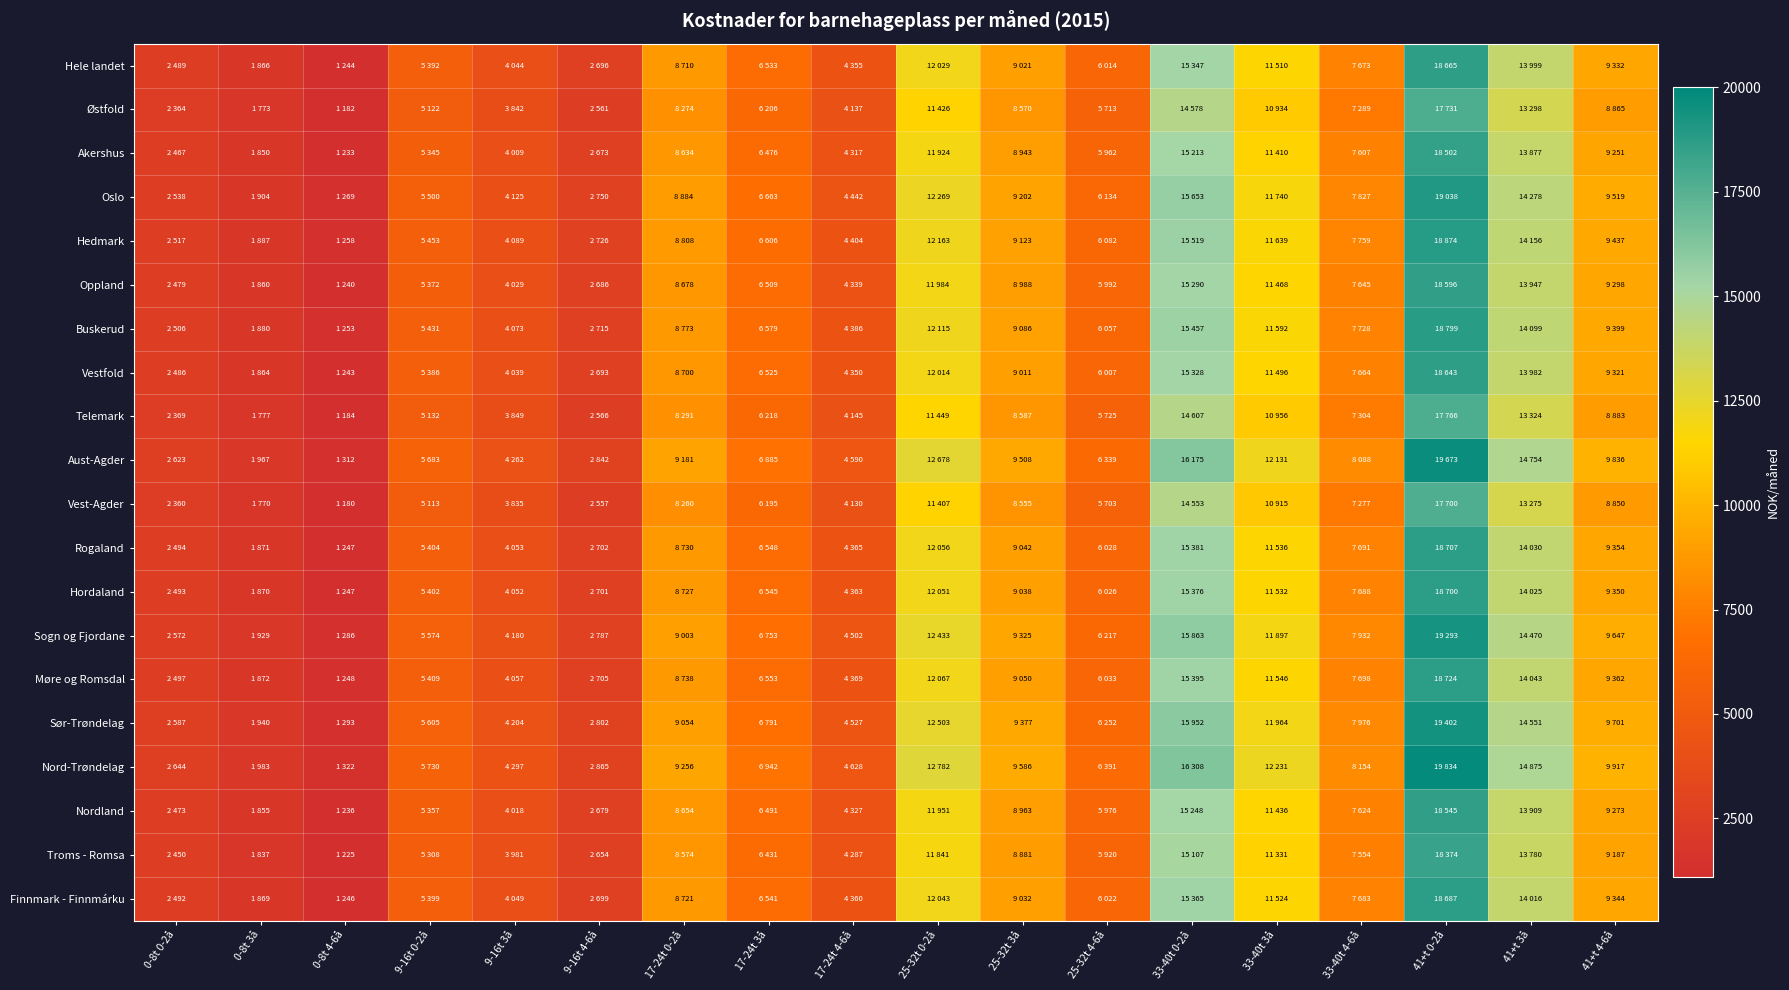

Which has a higher value, 33-40t 0-2å or 0-8t 4-6å?

33-40t 0-2å